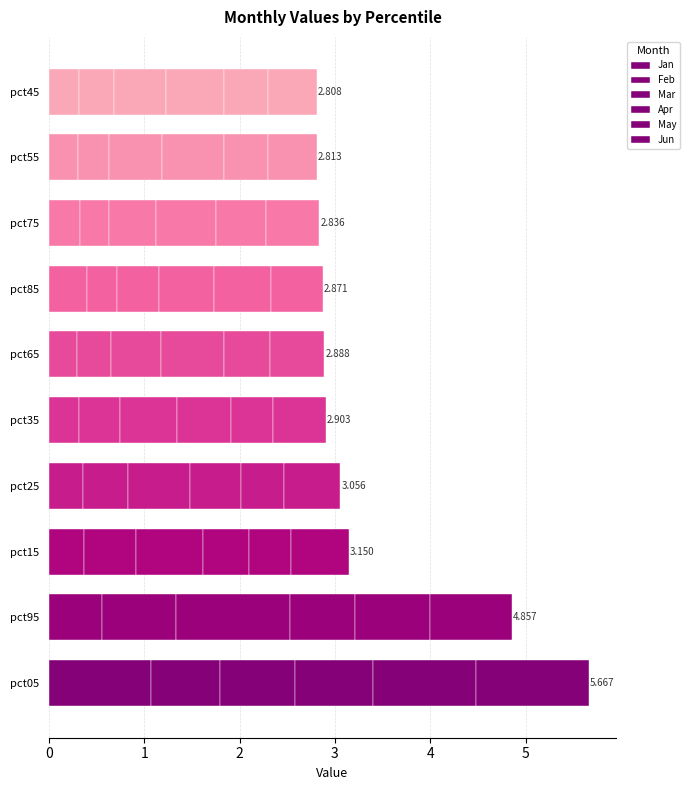

What is the difference between the maximum and minimum values in the Jun series?

0.7